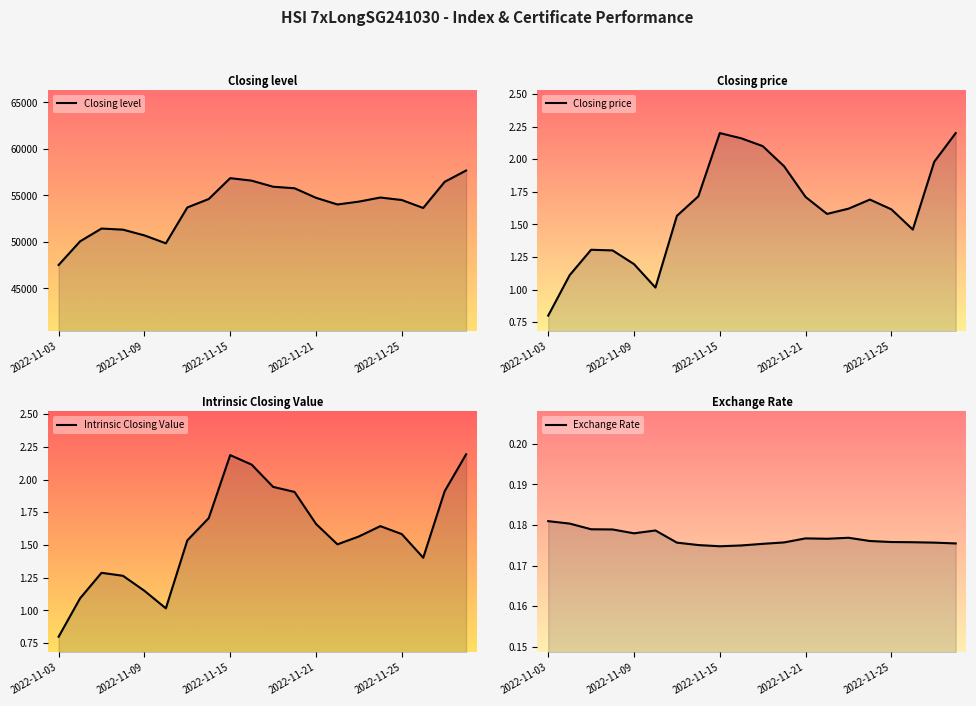

Which series has the largest range (max minus min)?

Closing level